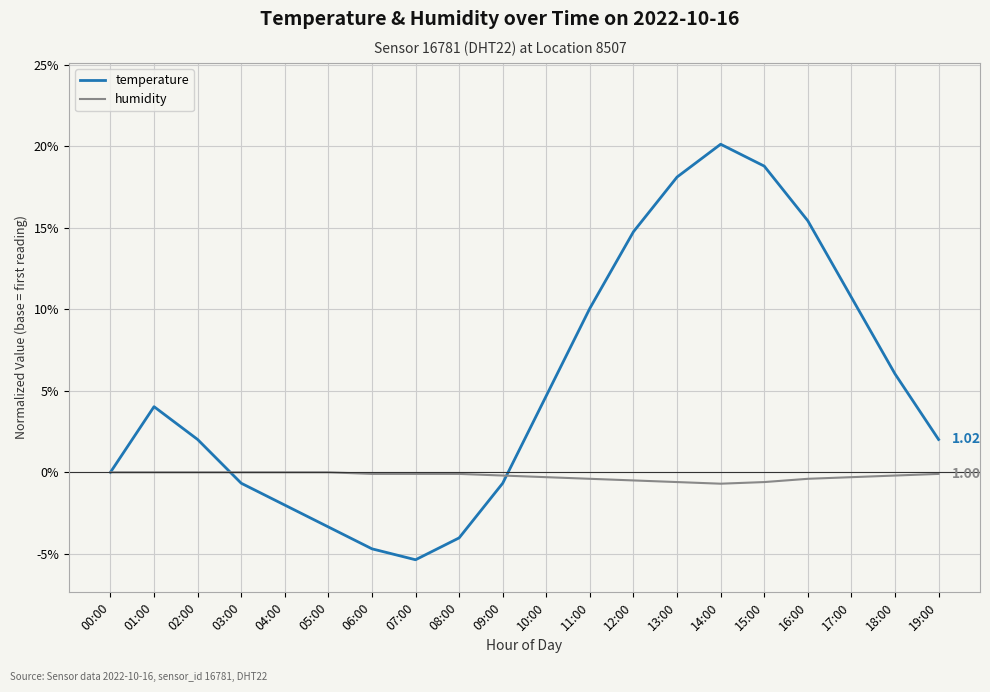

Count the humidity values in the range 0 to 1.

20